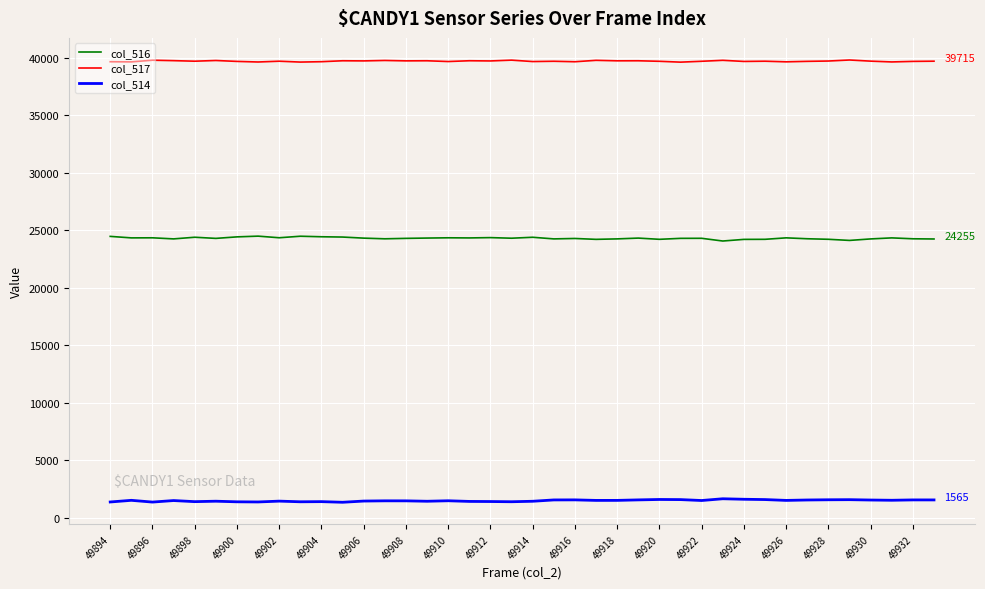

What is the minimum value shown in the chart?

1361